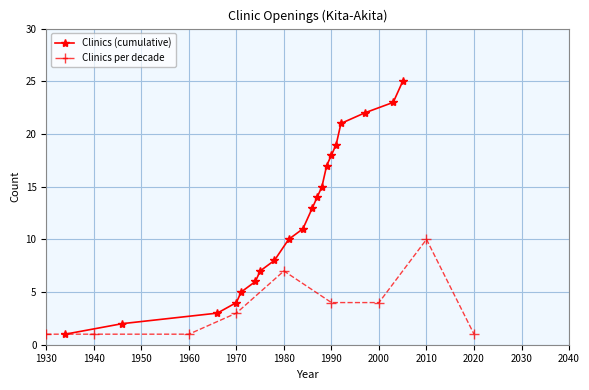

True or false: Clinics (cumulative) has more than 1 interior local peaks.

False